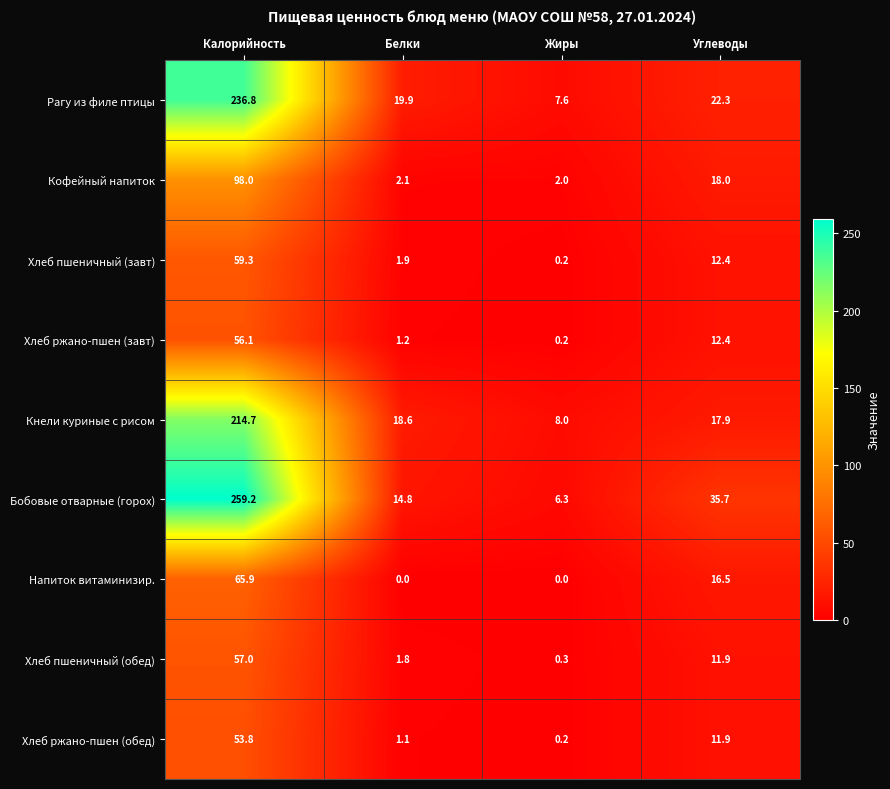

At Калорийность, list the series in order from largest to smallest.

Бобовые отварные (горох), Рагу из филе птицы, Кнели куриные с рисом, Кофейный напиток, Напиток витаминизир., Хлеб пшеничный (завт), Хлеб пшеничный (обед), Хлеб ржано-пшен (завт), Хлеб ржано-пшен (обед)